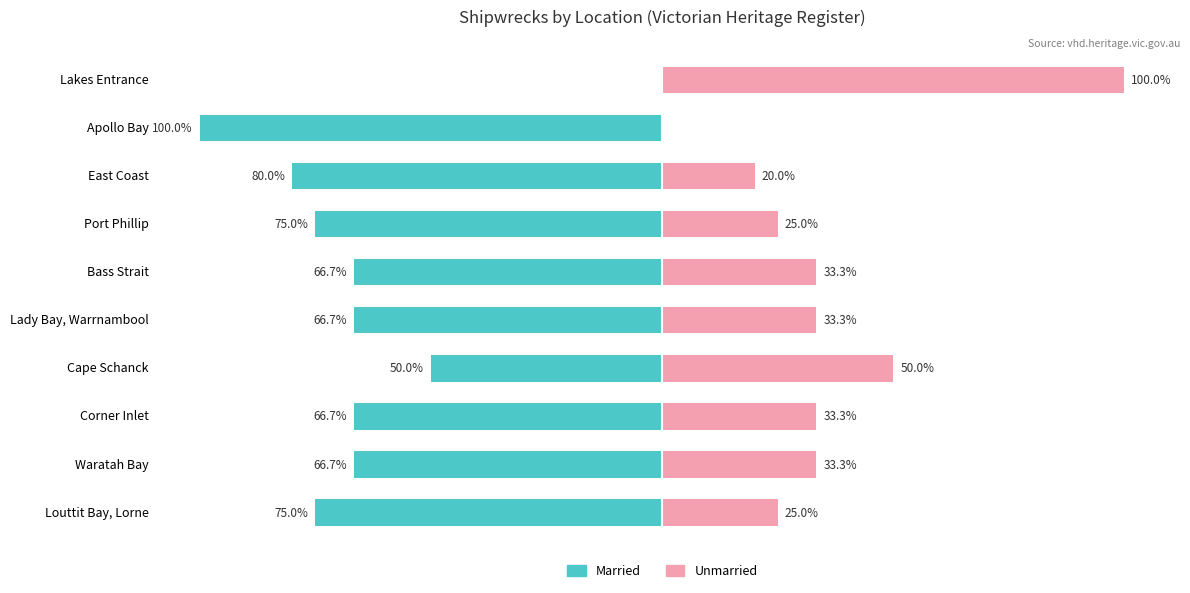

Between Bass Strait and Lady Bay, Warrnambool, which series saw the biggest shift?

Married